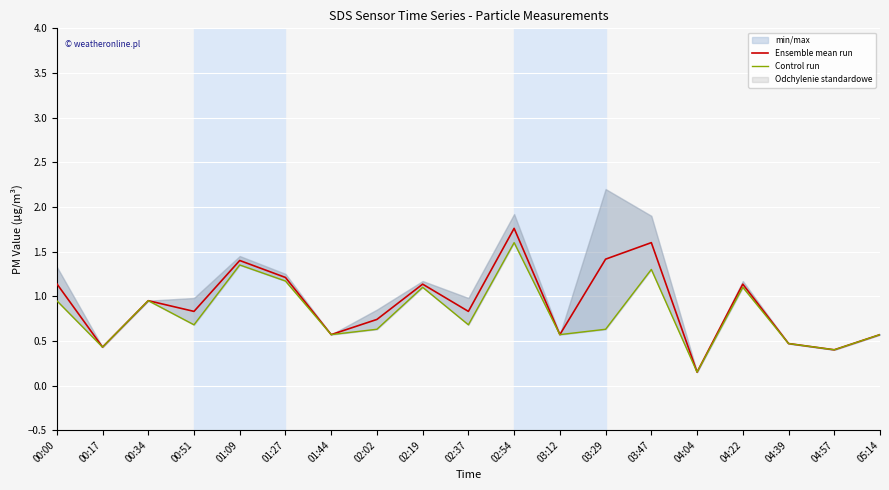

True or false: Ensemble mean run has more than 2 points higher than both neighbors.

True